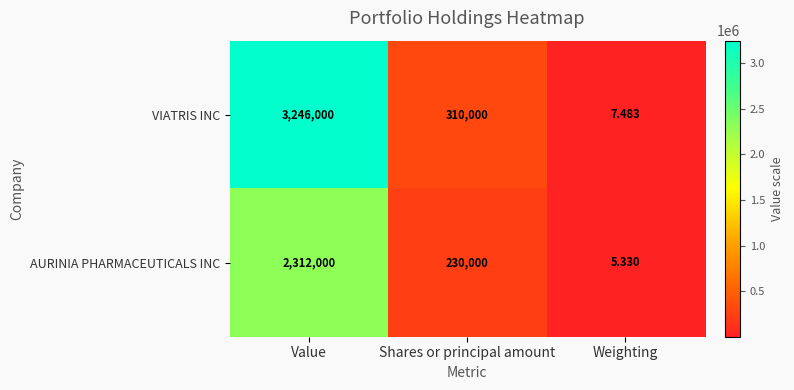

Where is VIATRIS INC nearest to the value 1623003?

Shares or principal amount